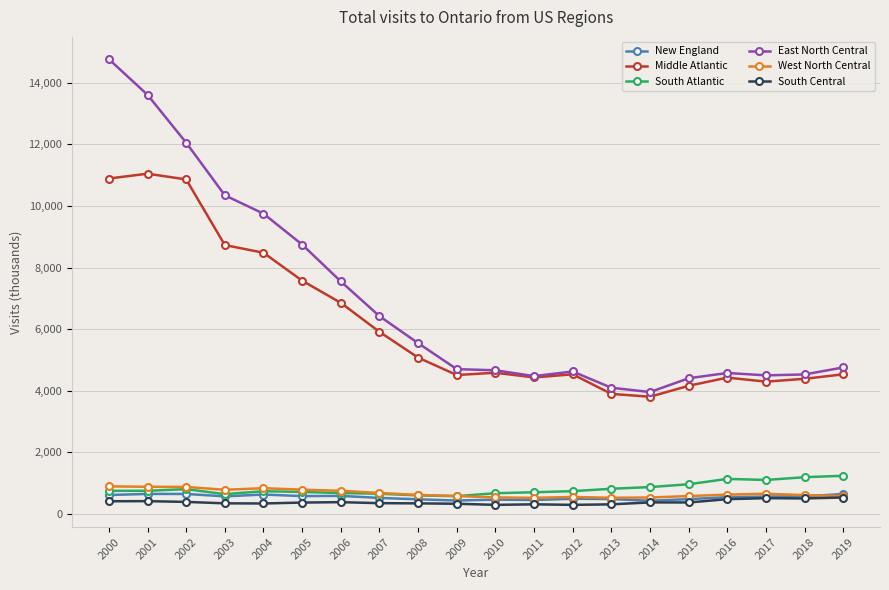

What is the spread (max minus min) of values at 2004?

9420